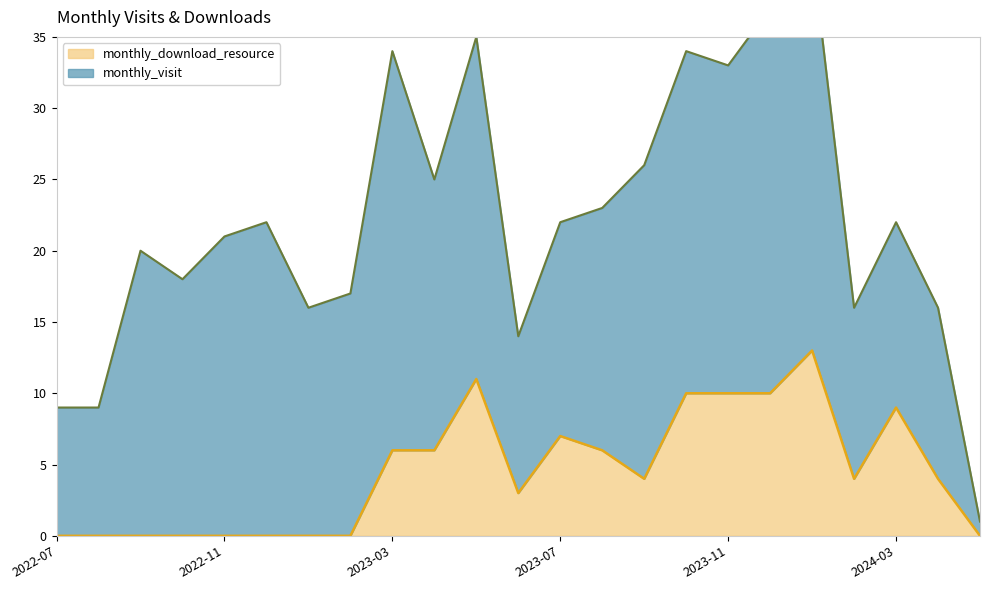

Which has a higher value, 2024-04 or 2023-08?

2023-08